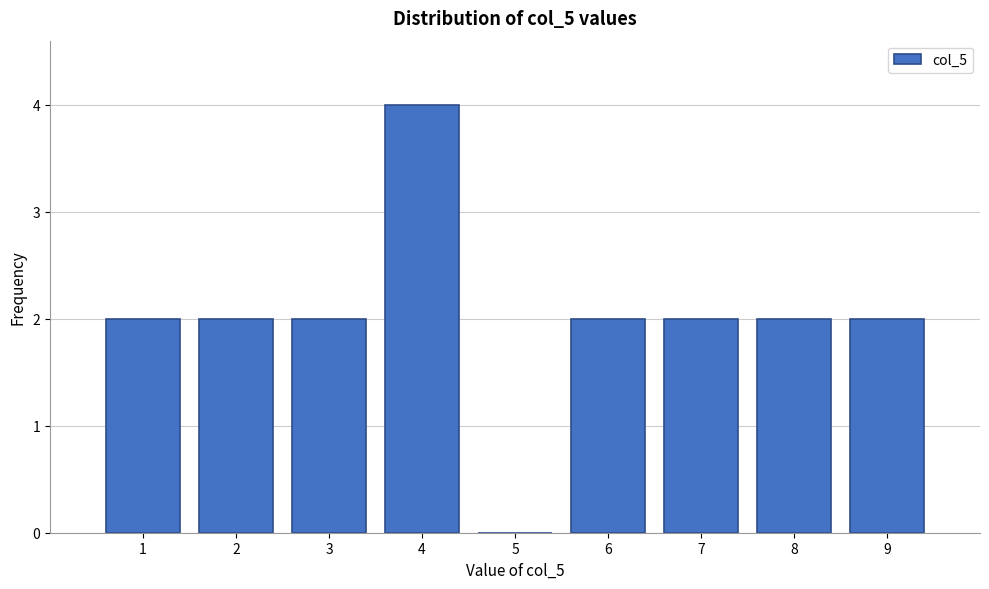

Reading left to right, list every bar in this chart as the range it spans on the x-axis followed by its height. The values are not printed on the chart, so give them approximately, as read against the axis.

0.5 to 1.5: 2
1.5 to 2.5: 2
2.5 to 3.5: 2
3.5 to 4.5: 4
4.5 to 5.5: 0
5.5 to 6.5: 2
6.5 to 7.5: 2
7.5 to 8.5: 2
8.5 to 9.5: 2